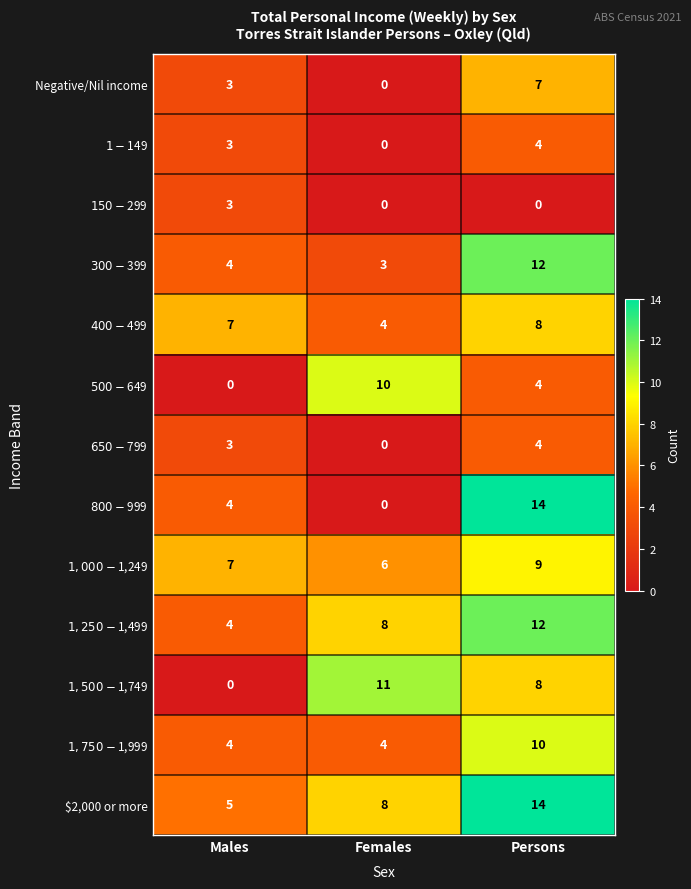

The value of $2,000 or more at Persons is 14. True or false?

True